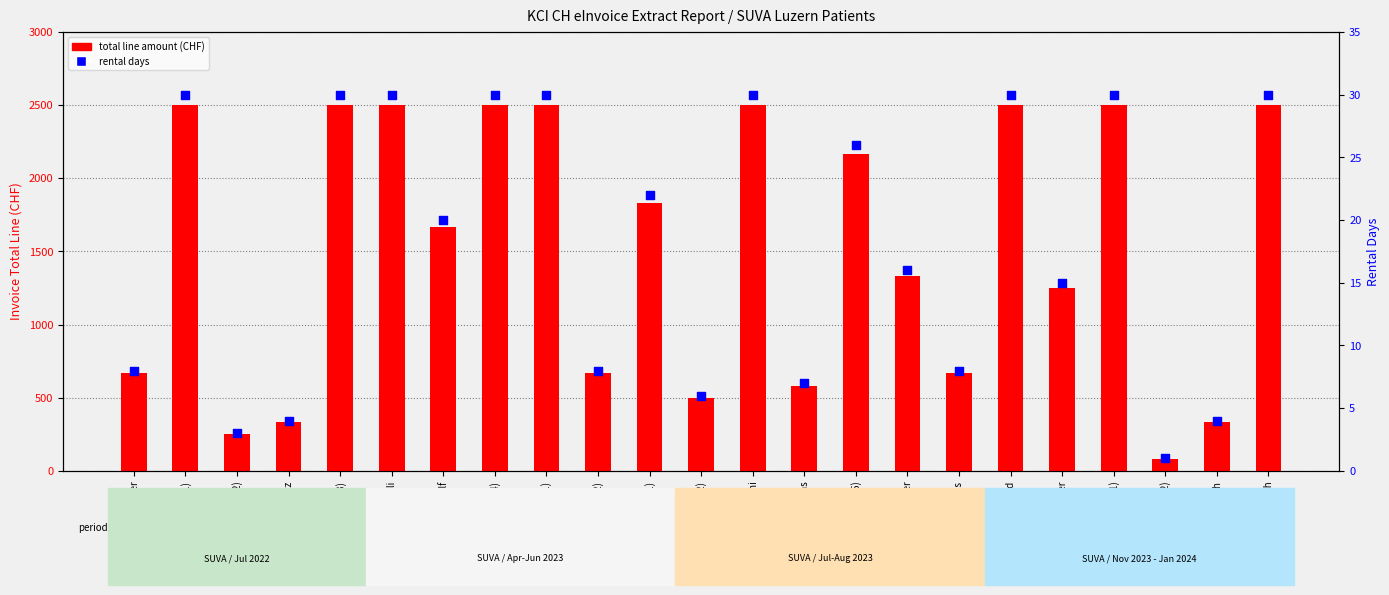

Which series has the largest total across all categories?

total line amount